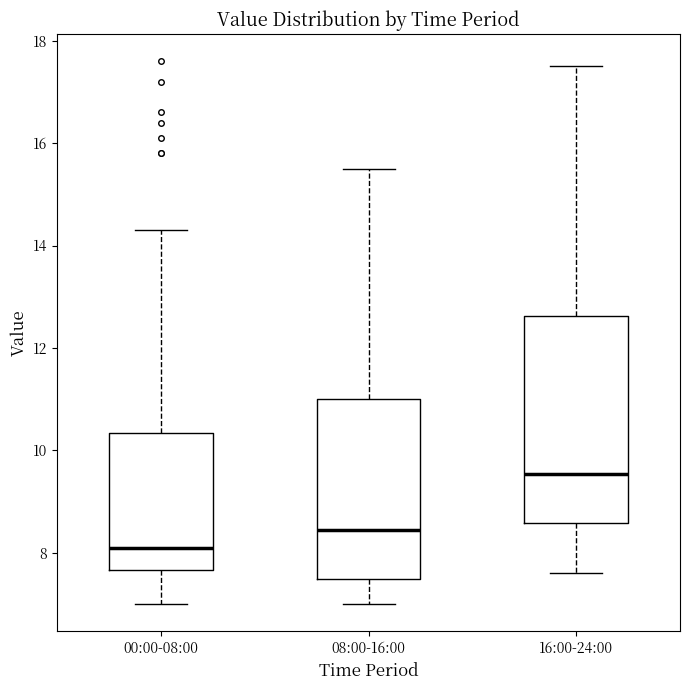

Reading left to right, read every box against the y-axis: the position of its median line, the range the box covers, and the ends of its whiskers. The values are not printed on the chart, so give them approximately, as read against the axis.

00:00-08:00: median 8.2, box 7.6 to 10.4, whiskers 7.0 to 14.4
08:00-16:00: median 8.4, box 7.6 to 11.0, whiskers 7.0 to 15.6
16:00-24:00: median 9.6, box 8.6 to 12.6, whiskers 7.6 to 17.6